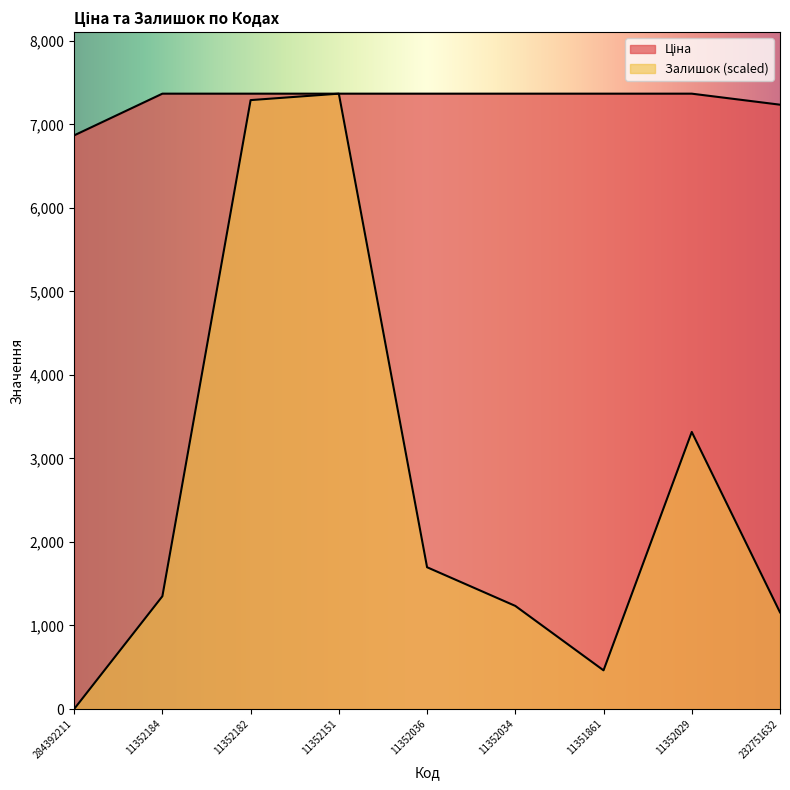

At which label does Ціна first exceed 7367?

11352184